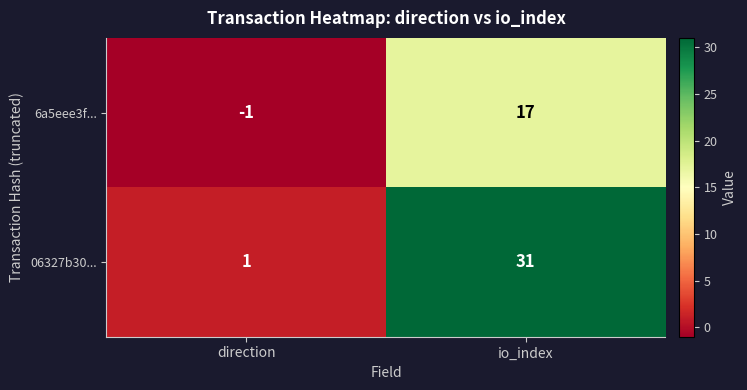

True or false: 6a5eee3f... has a value of 17 at io_index.

True